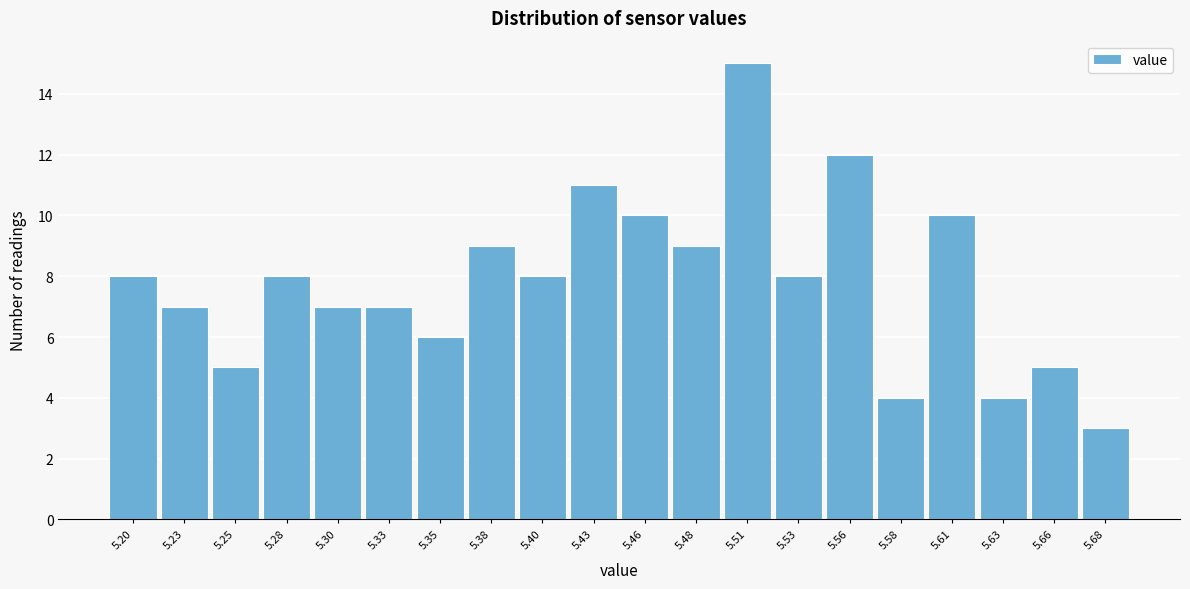

Reading left to right, transcribe all the data shown in this chart.

5.20=8	5.23=7	5.25=5	5.28=8	5.30=7	5.33=7	5.35=6	5.38=9	5.40=8	5.43=11	5.46=10	5.48=9	5.51=15	5.53=8	5.56=12	5.58=4	5.61=10	5.63=4	5.66=5	5.68=3